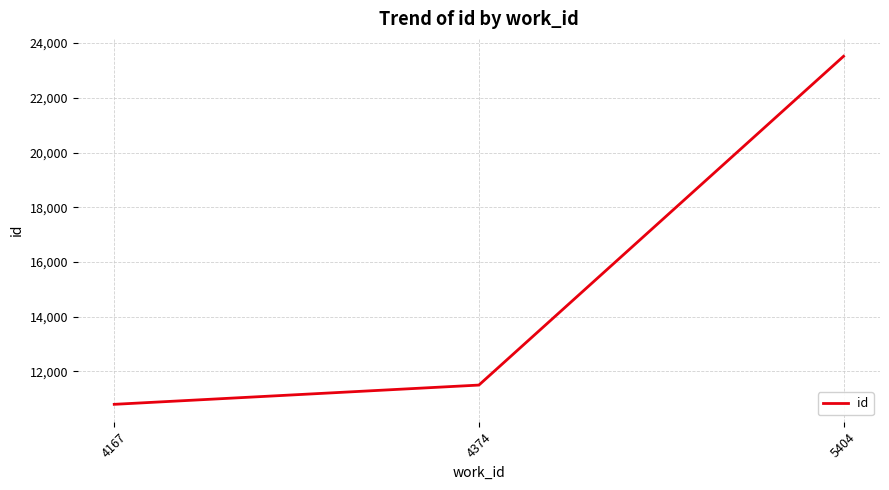

Rank the categories by value from highest to lowest.

5404, 4374, 4167